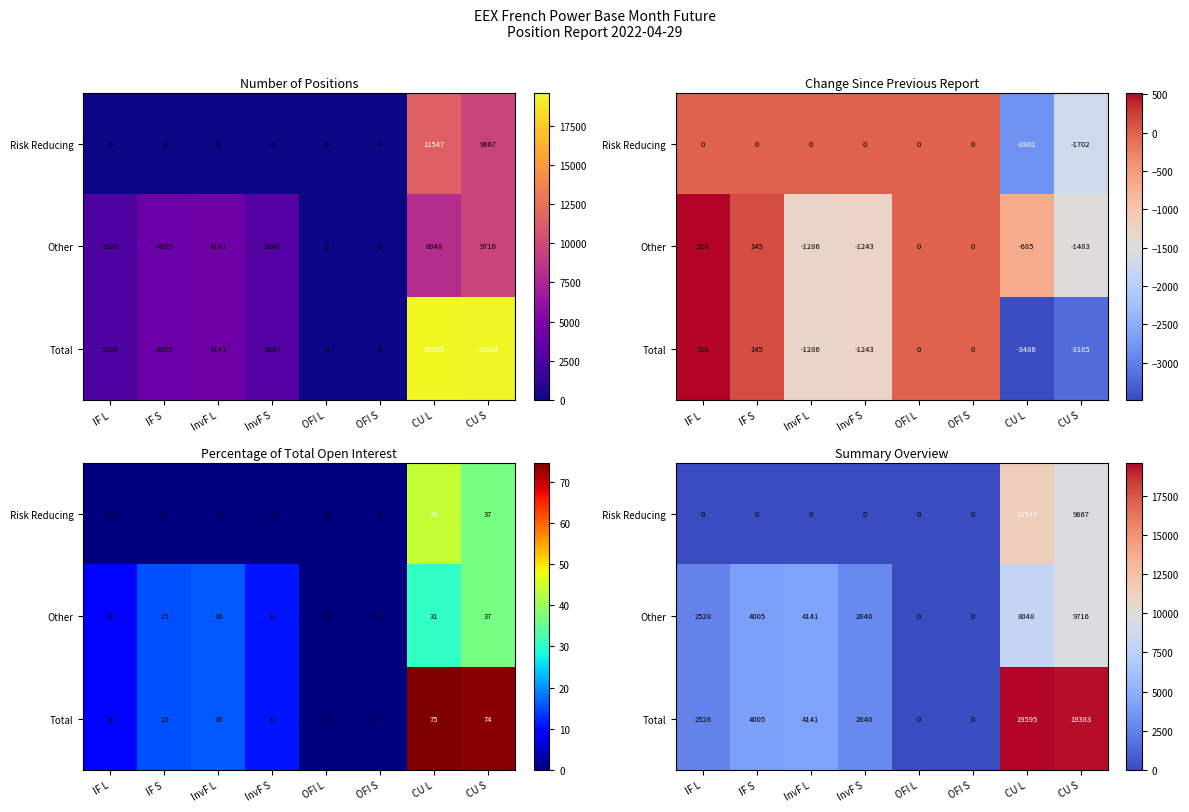

At which category does the chart reach its peak across all series?

CU L